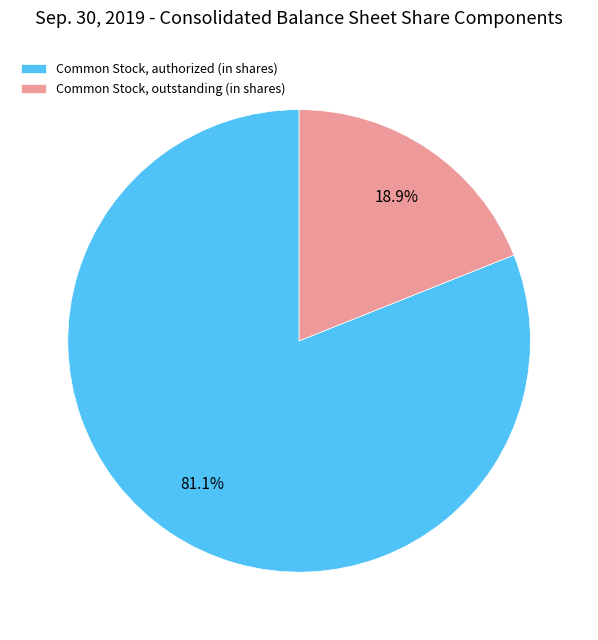

Which category accounts for the majority?

Common Stock, authorized (in shares)